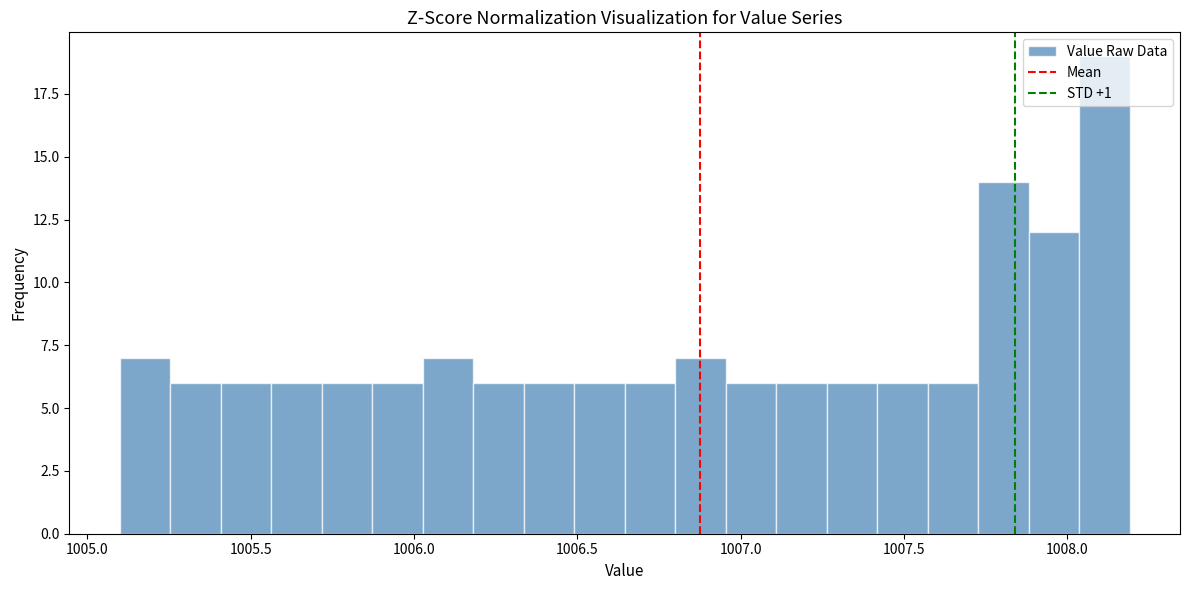

Around what value on the x-axis is the tallest bar? Give the approximate position of its centre, as read against the axis.

1008.10